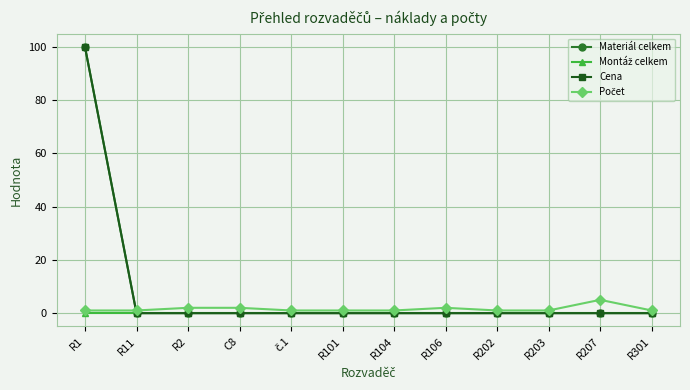

Reading right to left, transcribe all the data shown in this chart.

Materiál celkem: R301=0	R207=0	R203=0	R202=0	R106=0	R104=0	R101=0	č.1=0	C8=0	R2=0	R11=0	R1=100
Montáž celkem: R301=0	R207=0	R203=0	R202=0	R106=0	R104=0	R101=0	č.1=0	C8=0	R2=0	R11=0	R1=0
Cena: R301=0	R207=0	R203=0	R202=0	R106=0	R104=0	R101=0	č.1=0	C8=0	R2=0	R11=0	R1=100
Počet: R301=1	R207=5	R203=1	R202=1	R106=2	R104=1	R101=1	č.1=1	C8=2	R2=2	R11=1	R1=1